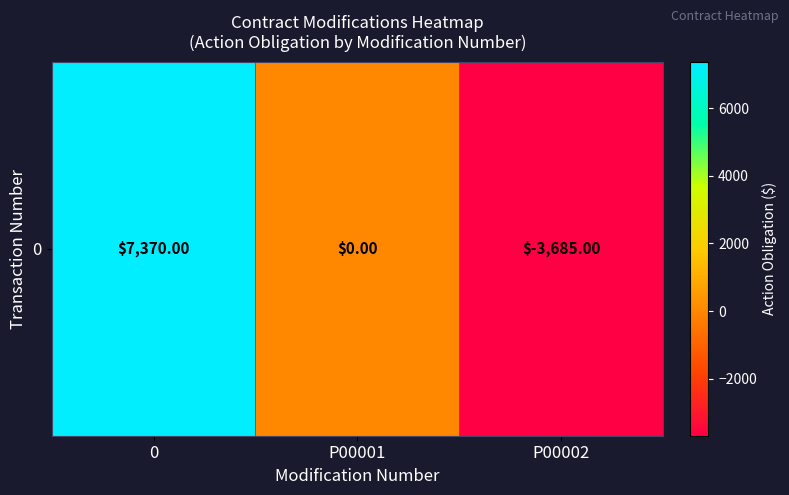

Reading right to left, what are all the values shown in this chart?

-3685	0	7370